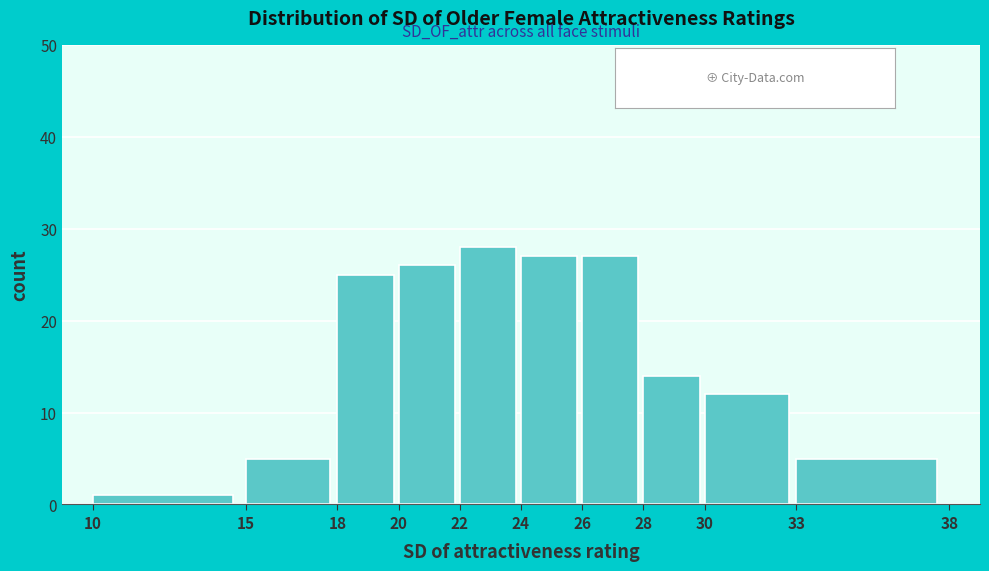

Over which range of the x-axis is the bar tallest?

22 to 24